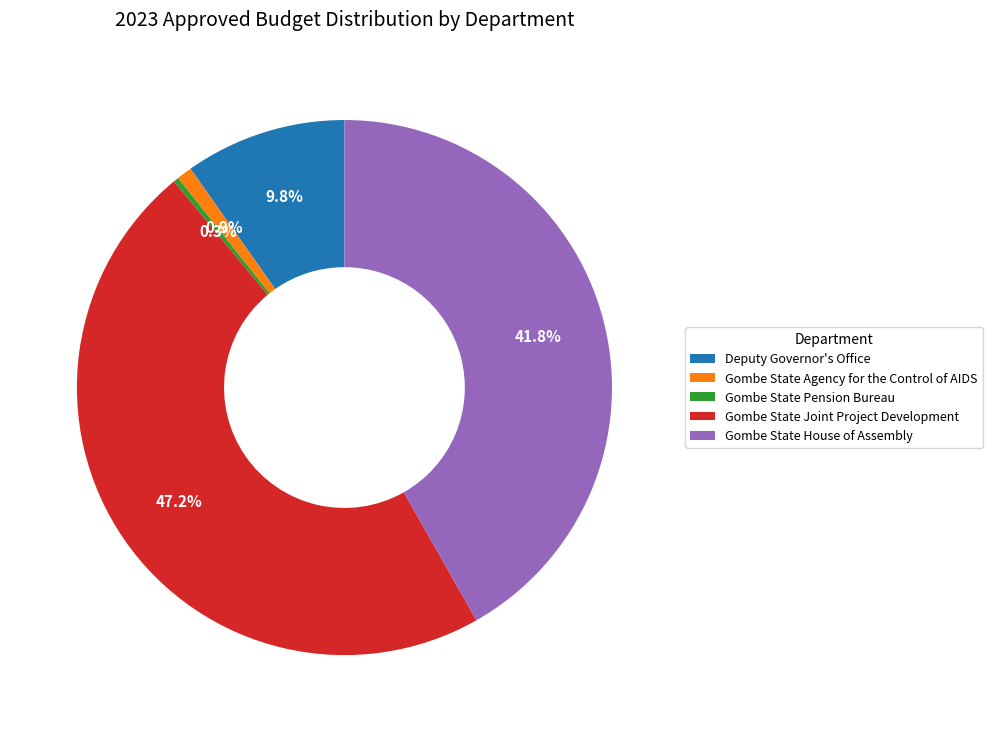

Do Deputy Governor's Office and Gombe State House of Assembly together represent more than half of the pie?

Yes